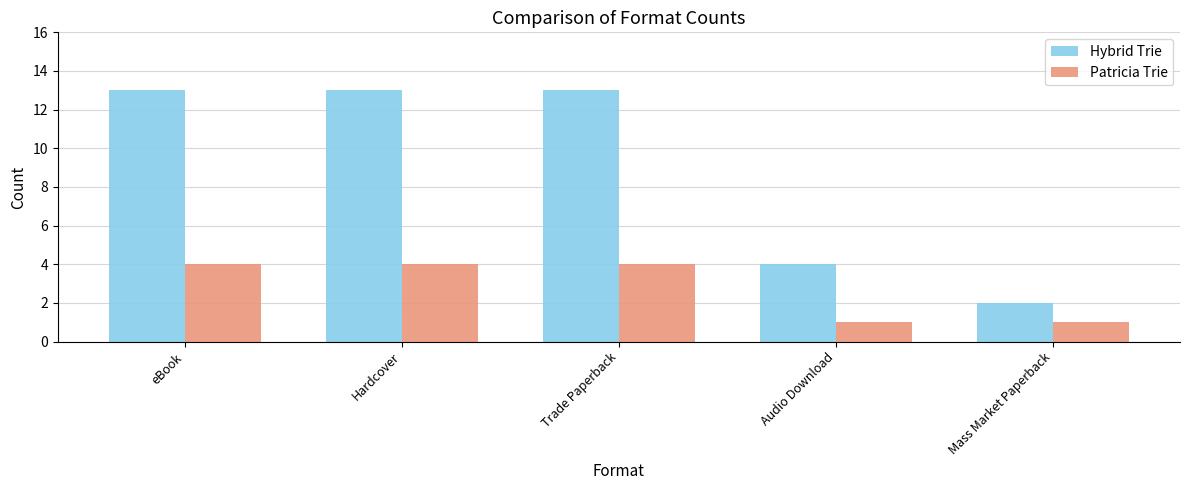

How many bars are there in each group?

2